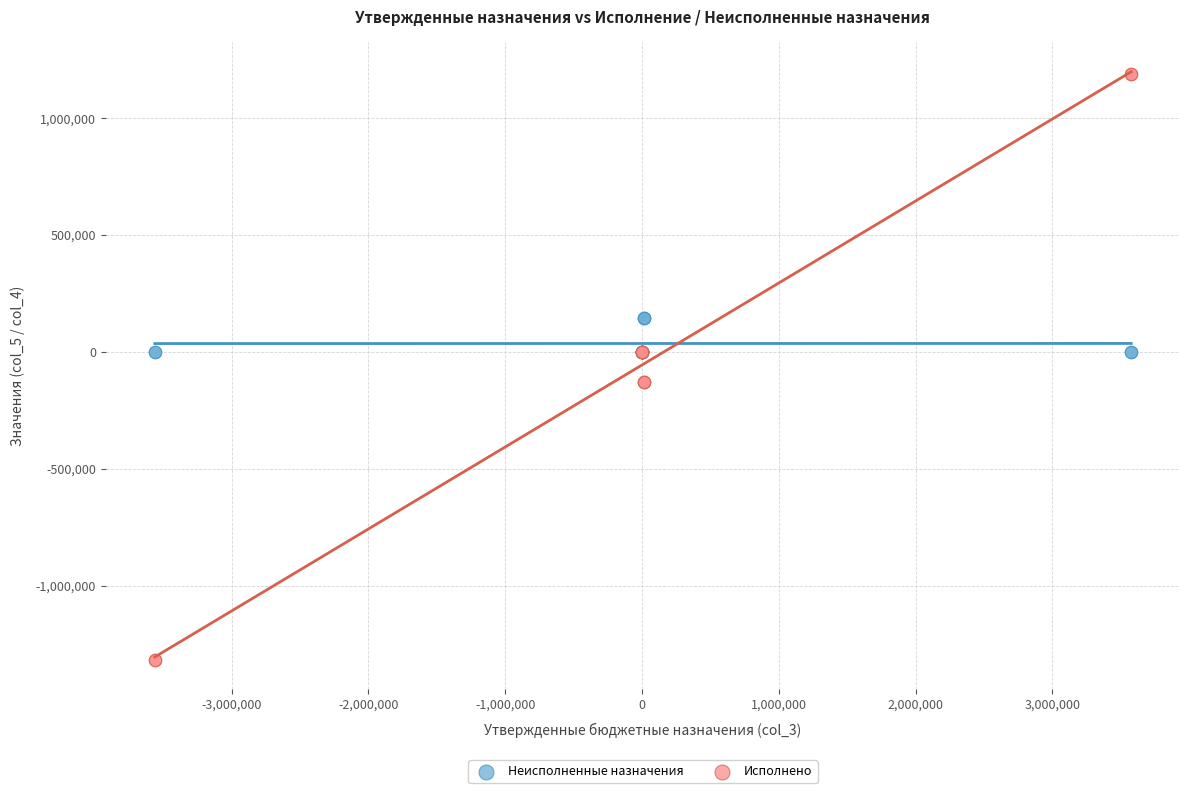

Which series contains the highest Y value?

Исполнено